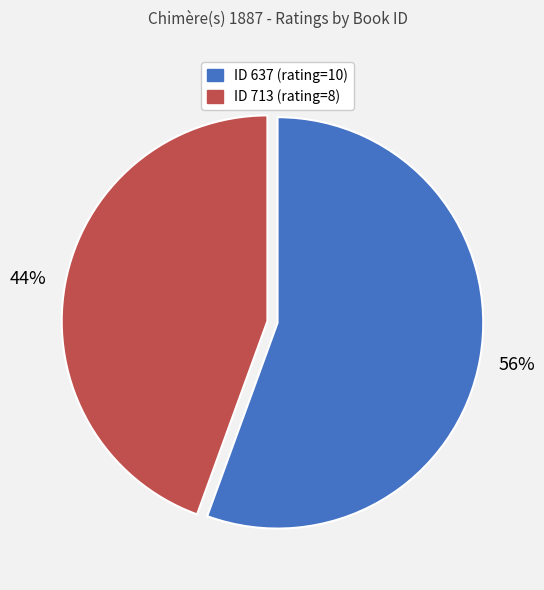

To the nearest percent, what is the average slice percentage?

50%